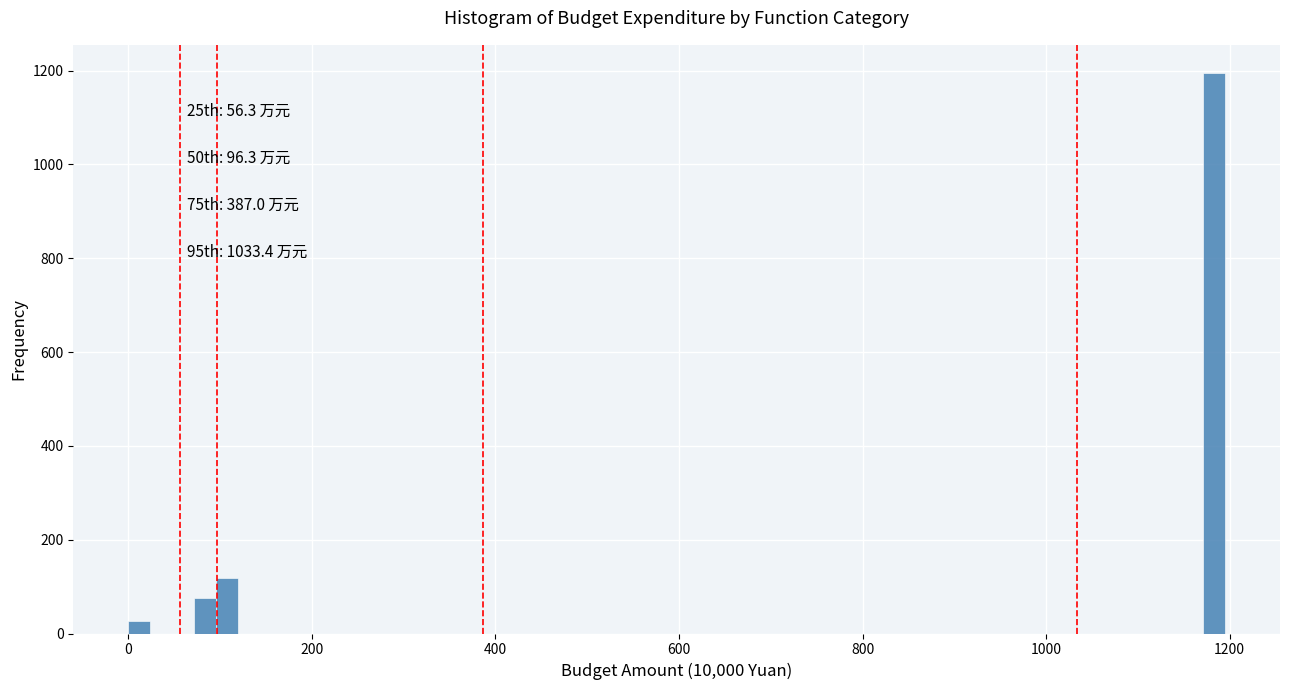

Around what value on the x-axis is the tallest bar? Give the approximate position of its centre, as read against the axis.

1180